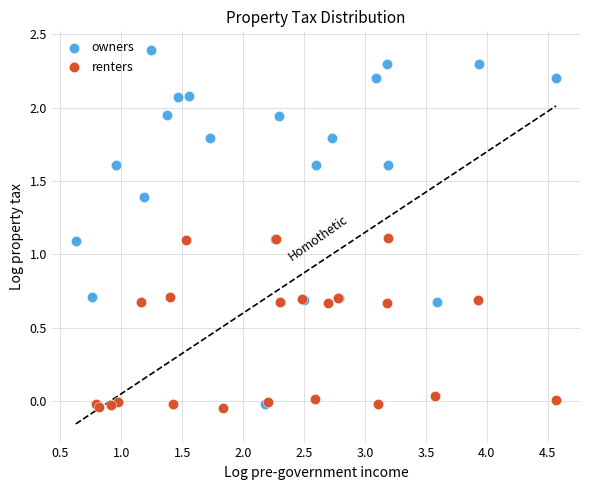

Which series contains the highest Y value?

owners